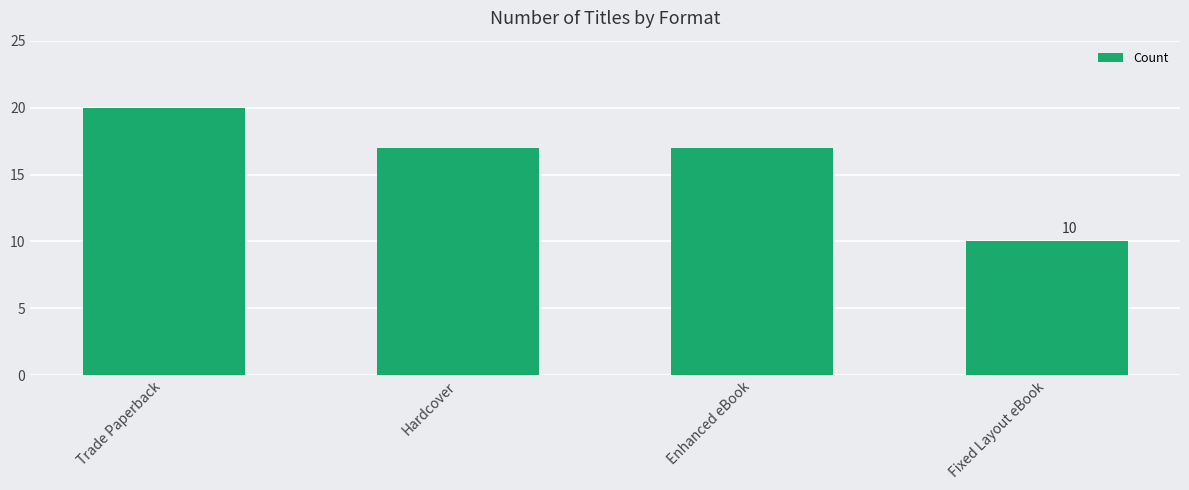

Which has a higher value, Trade Paperback or Hardcover?

Trade Paperback